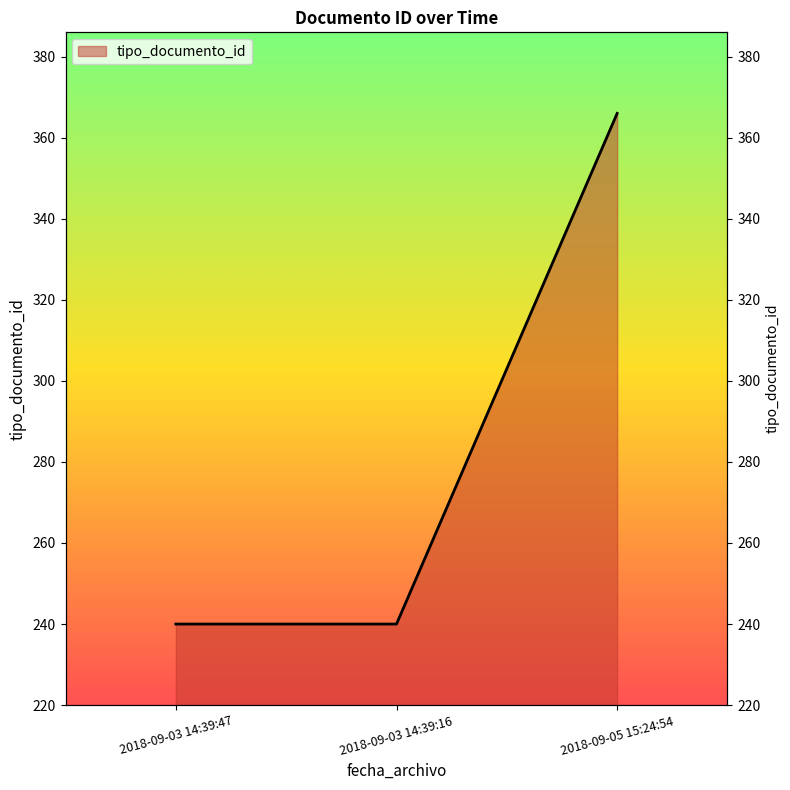

Count the number of categories in the chart.

3